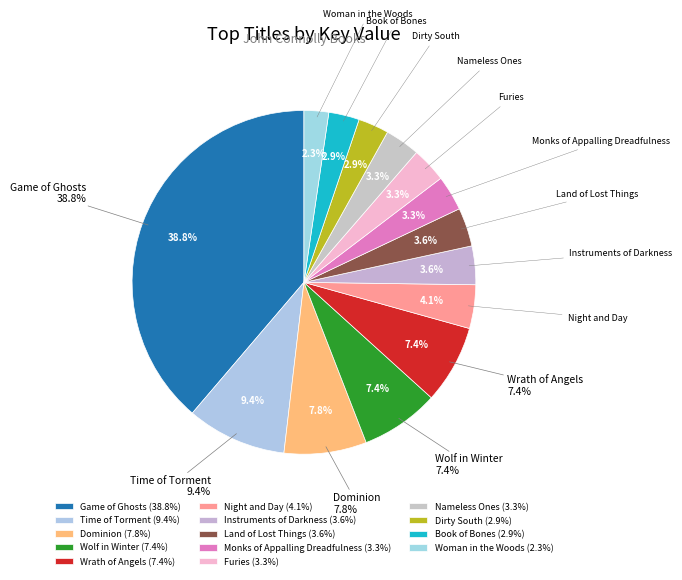

To the nearest percent, what portion does Game of Ghosts represent?

39%